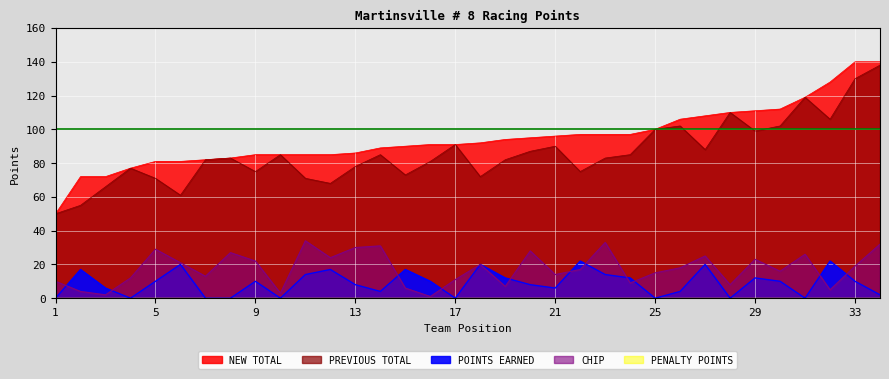

Which series changed the most between 19 and 30?

PREVIOUS TOTAL